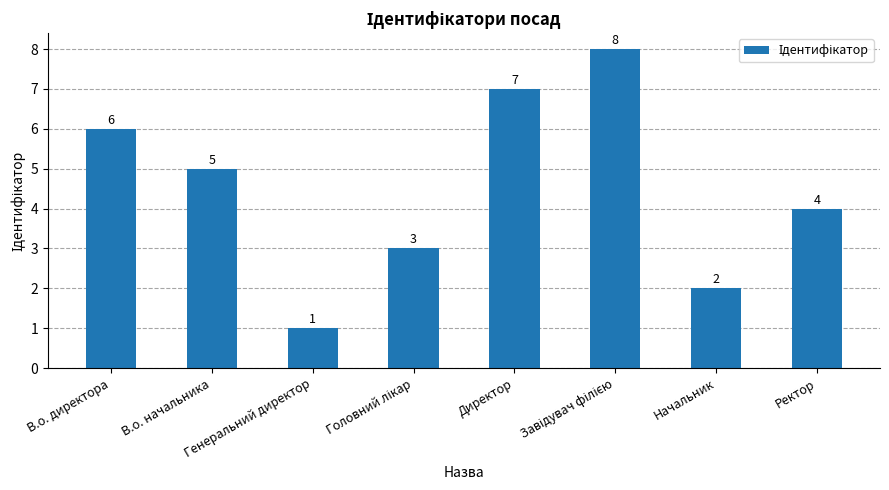

True or false: the data shows 8 at В.о. начальника.

False